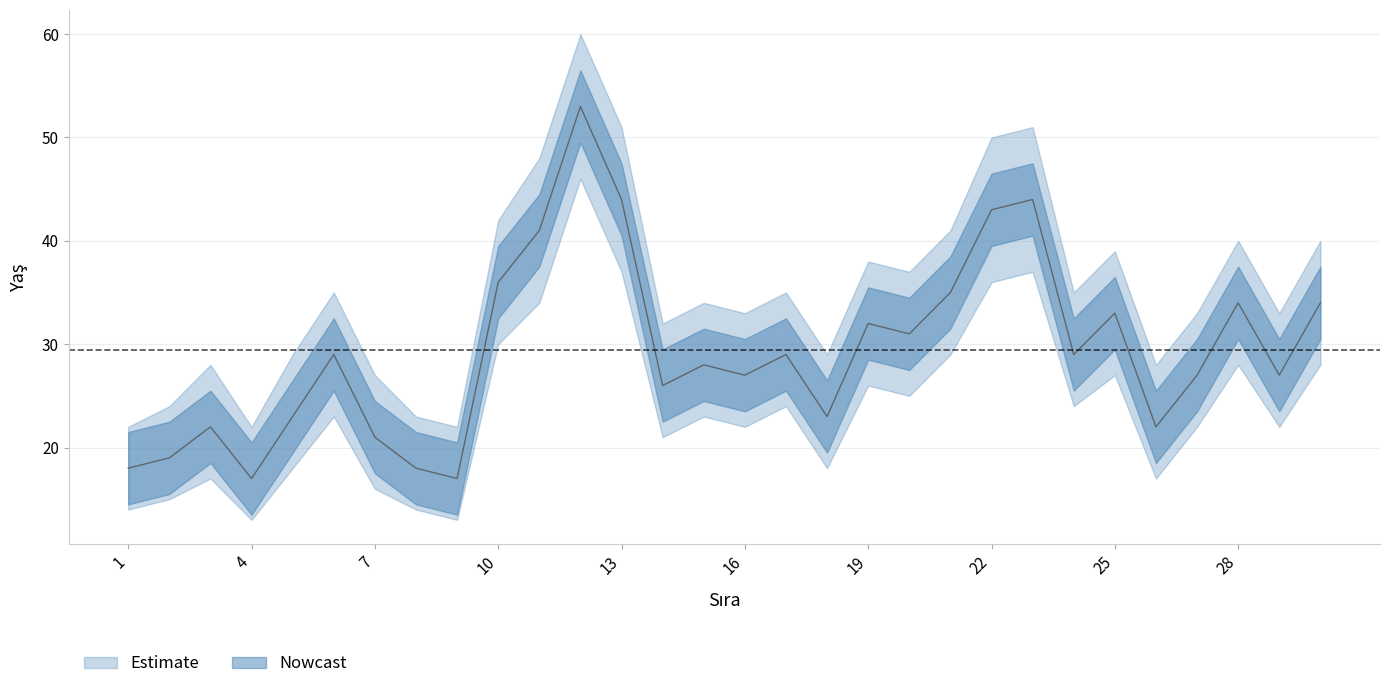

What is the difference between the maximum and minimum values in the Yaş series?

36